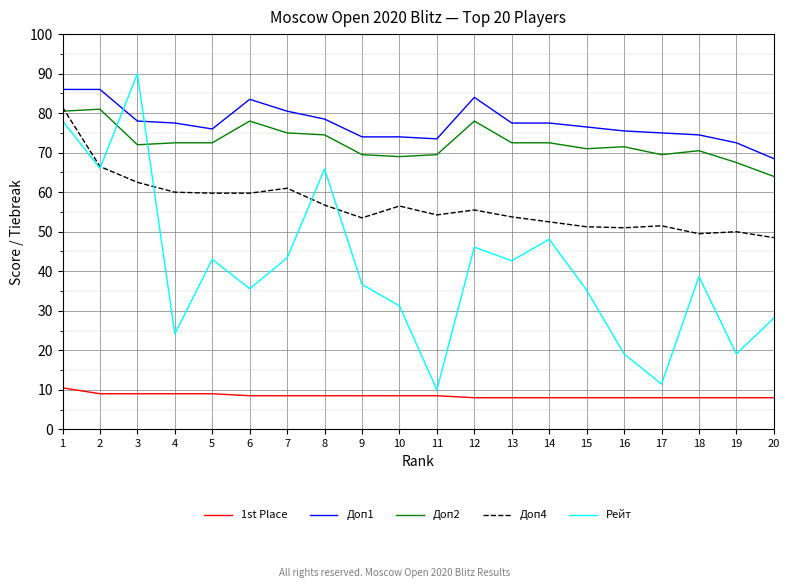

Is the value of Доп1 at 13 greater than the value of 1st Place at 2?

Yes